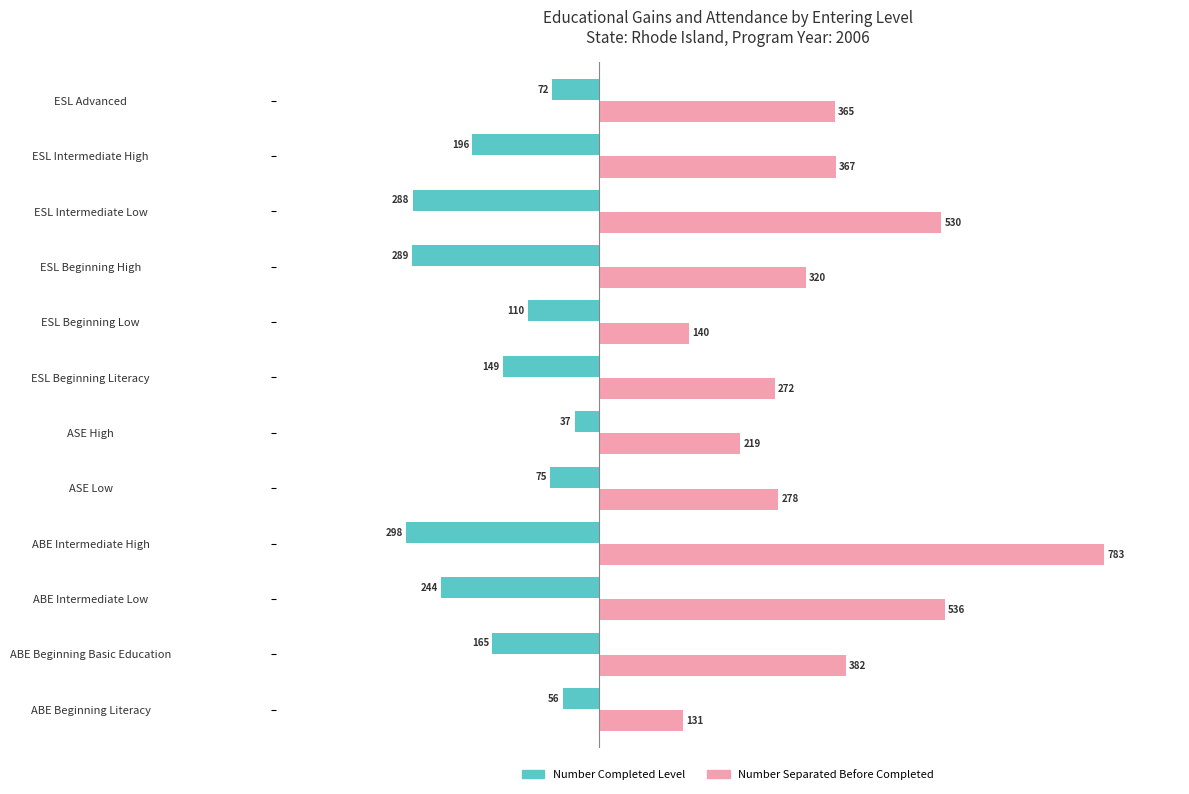

Rank the series by their maximum value, from highest to lowest.

Number Separated Before Completed, Number Completed Level